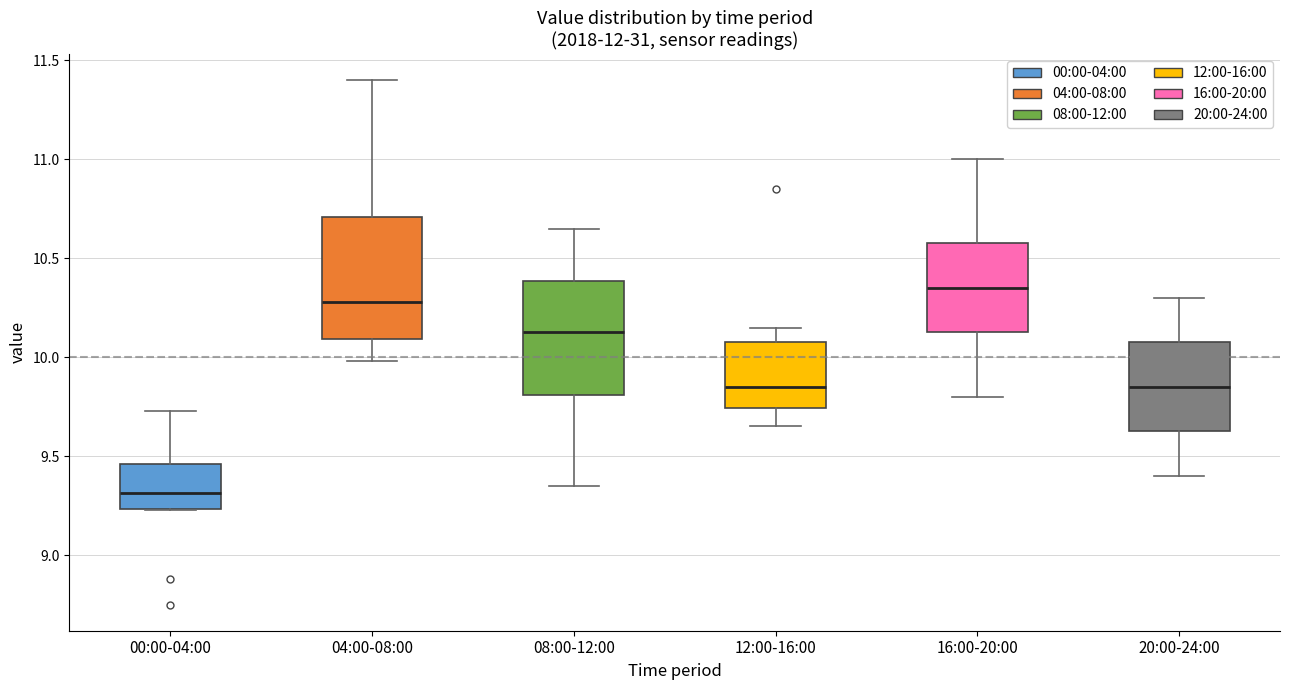

Reading left to right, transcribe this box plot: for each box, give where its median line is, the range the box spans, and where its two whiskers end, as read against the y-axis. The values are not printed on the chart, so give them approximately, as read against the axis.

00:00-04:00: median 9.30, box 9.25 to 9.45, whiskers 9.25 to 9.75
04:00-08:00: median 10.30, box 10.10 to 10.70, whiskers 10.00 to 11.40
08:00-12:00: median 10.15, box 9.80 to 10.40, whiskers 9.35 to 10.65
12:00-16:00: median 9.85, box 9.75 to 10.10, whiskers 9.65 to 10.15
16:00-20:00: median 10.35, box 10.15 to 10.60, whiskers 9.80 to 11.00
20:00-24:00: median 9.85, box 9.65 to 10.10, whiskers 9.40 to 10.30